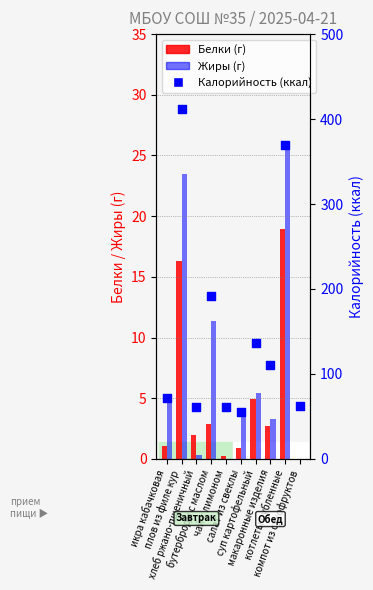

At how many categories does at least one series exceed 236?

2